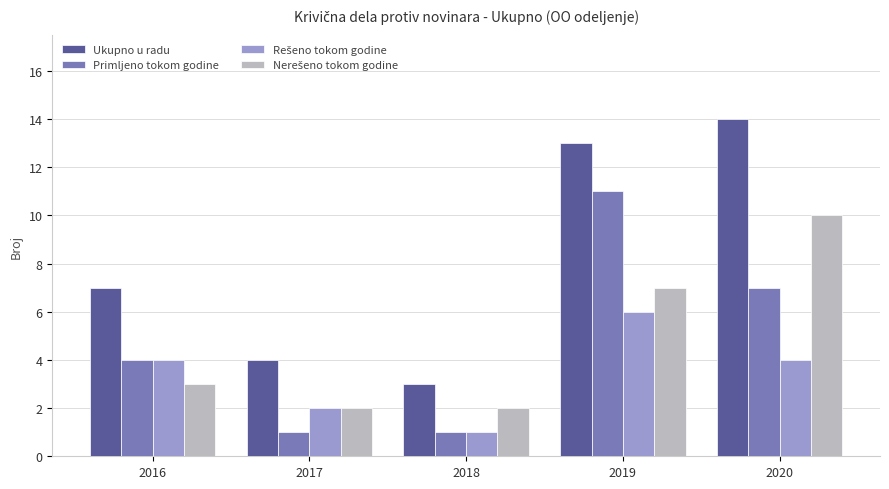

The value of Primljeno tokom godine at 2016 is 1. True or false?

False